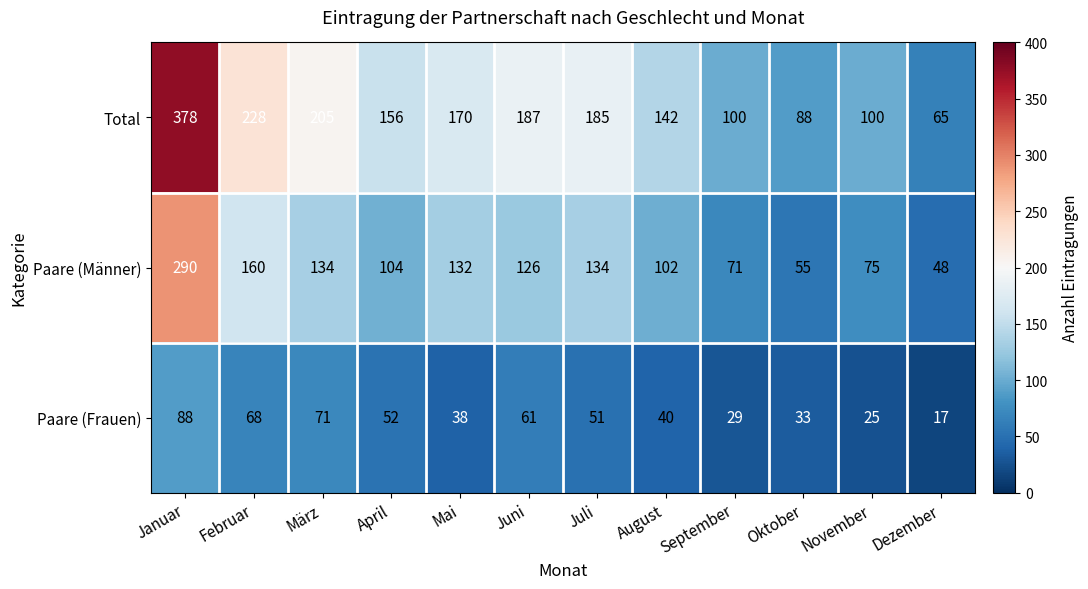

At which category is the sum across all series the highest?

Januar